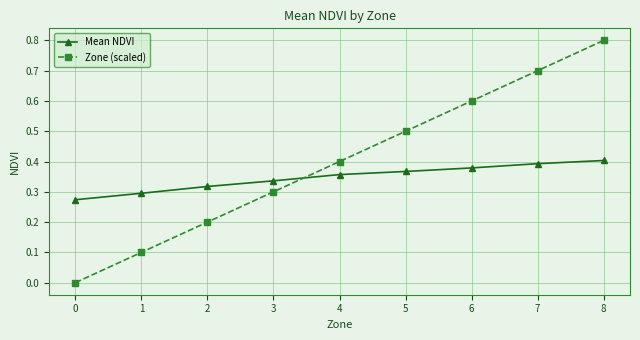

Which series changed the most between 3 and 4?

Zone (scaled)